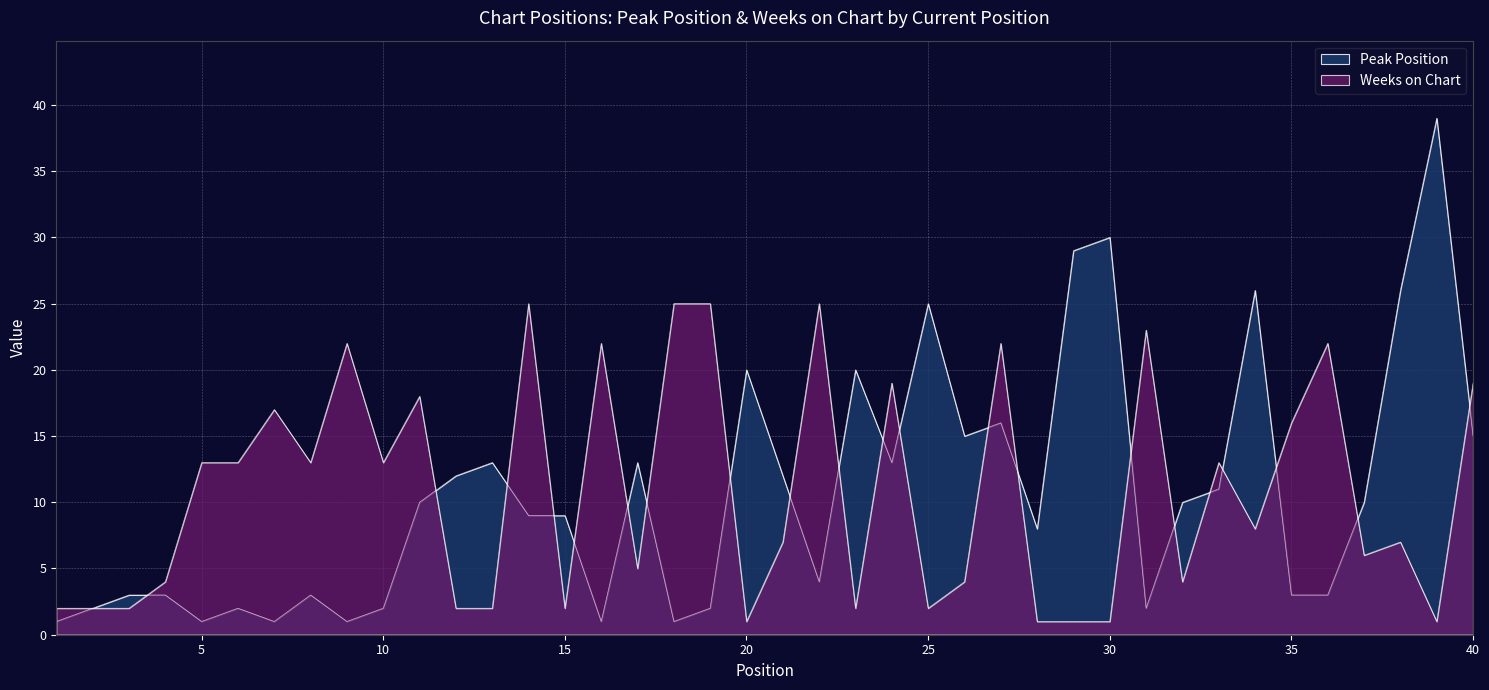

What is the difference between the Peak Position values at 17 and 23?

7